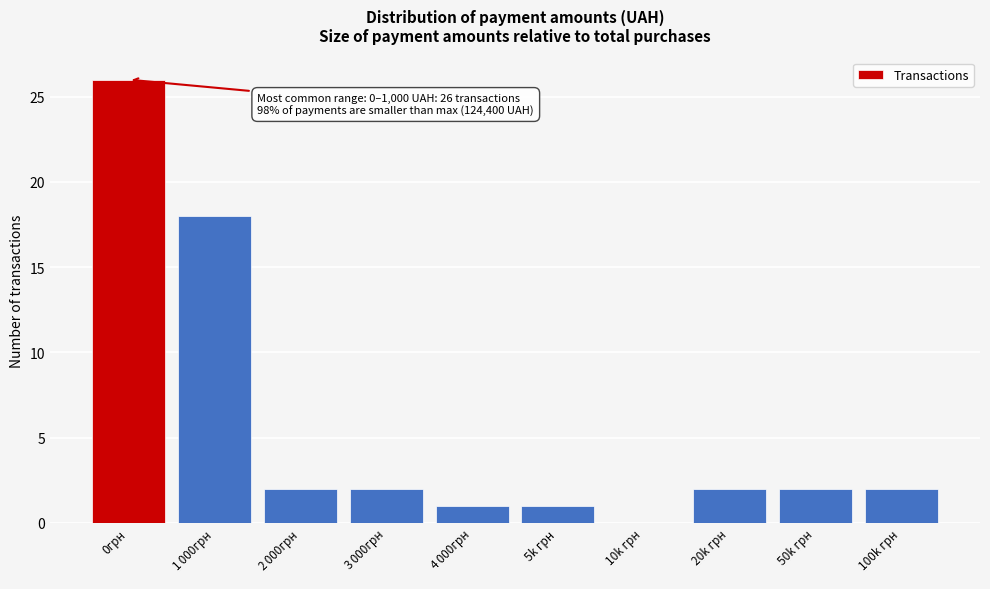

Is it true that the value at 50k грн is 2?

True